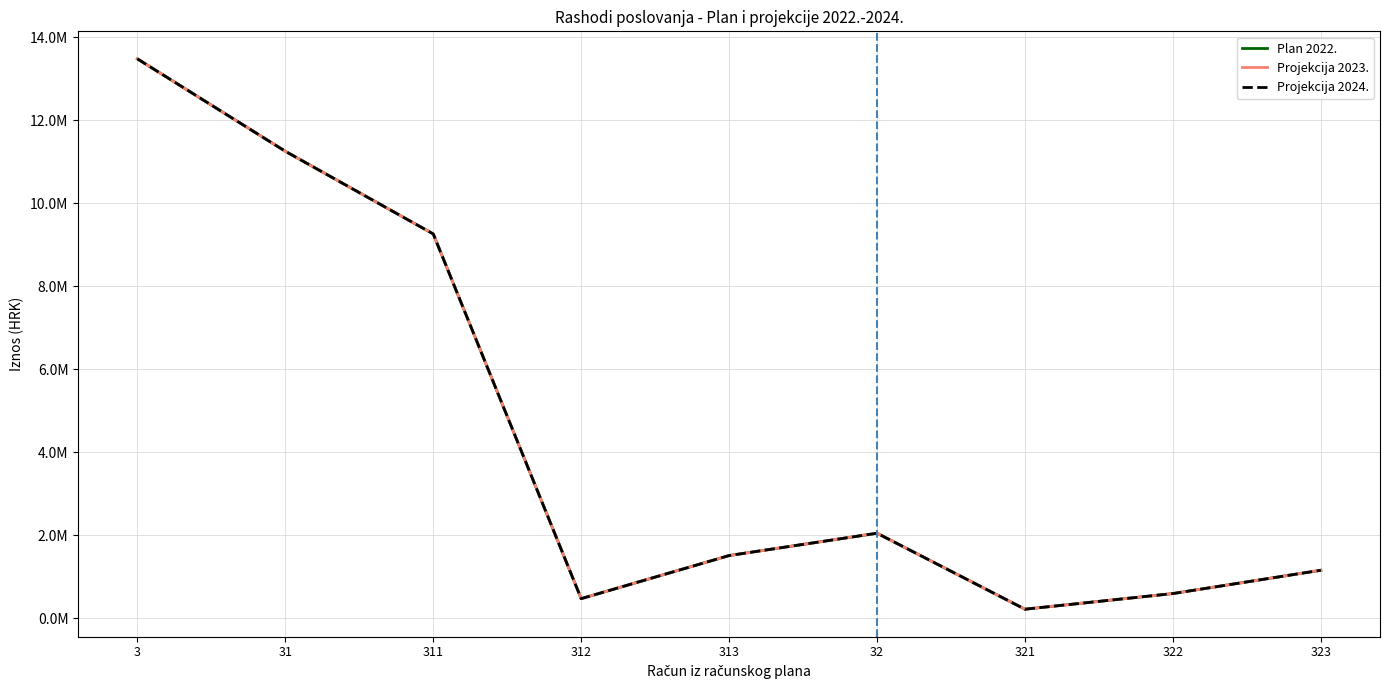

Does the chart have visible grid lines?

Yes